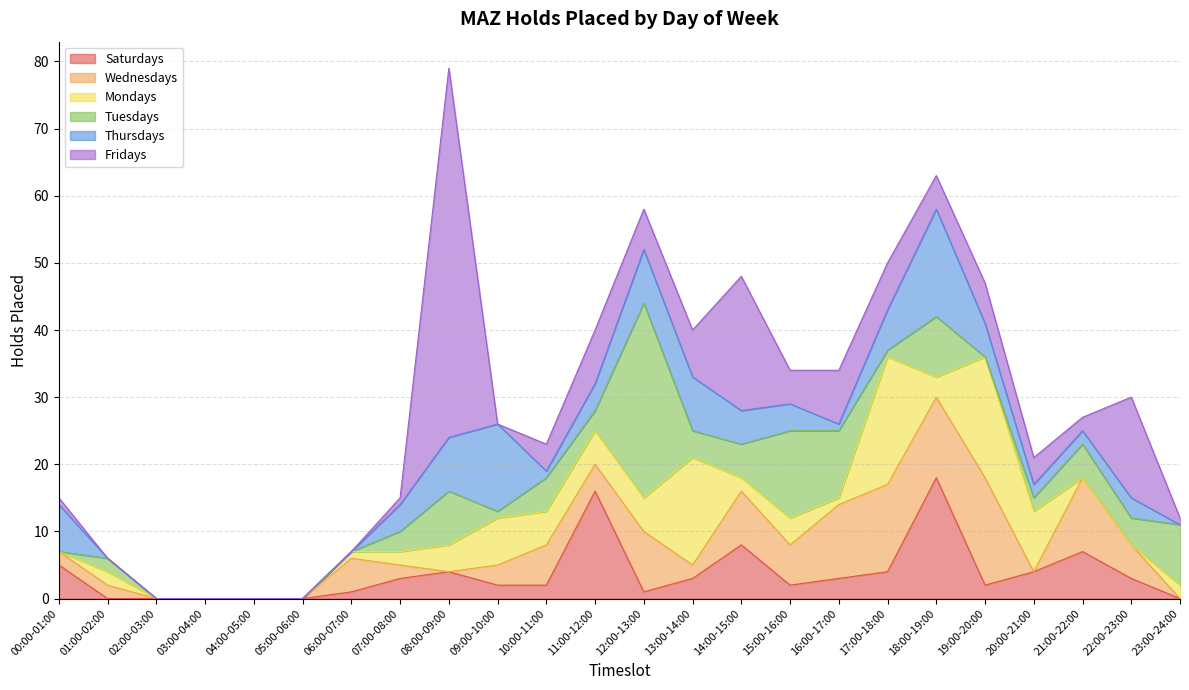

How many positive values does the Saturdays series have?

18